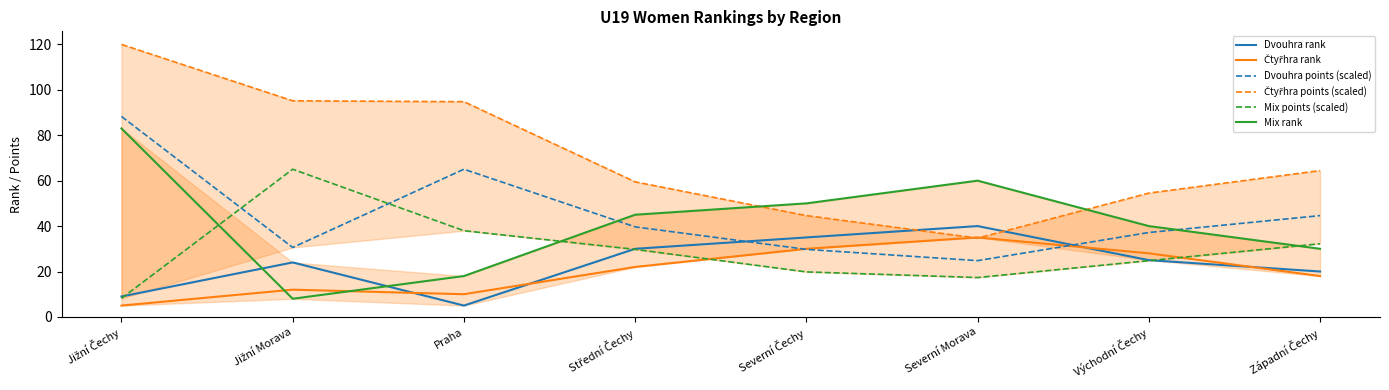

Reading left to right, extract all data points from this chart.

Dvouhra rank: 9.0	24.0	5.0	30.0	35.0	40.0	25.0	20.0
Čtyřhra rank: 5.0	12.0	10.0	22.0	30.0	35.0	28.0	18.0
Dvouhra points (scaled): 88.3	30.6	65.0	39.7	29.7	24.8	37.2	44.6
Čtyřhra points (scaled): 120.0	95.2	94.8	59.5	44.6	34.7	54.5	64.4
Mix points (scaled): 8.2	65.0	38.0	29.7	19.8	17.3	24.8	32.2
Mix rank: 83.0	8.0	18.0	45.0	50.0	60.0	40.0	30.0